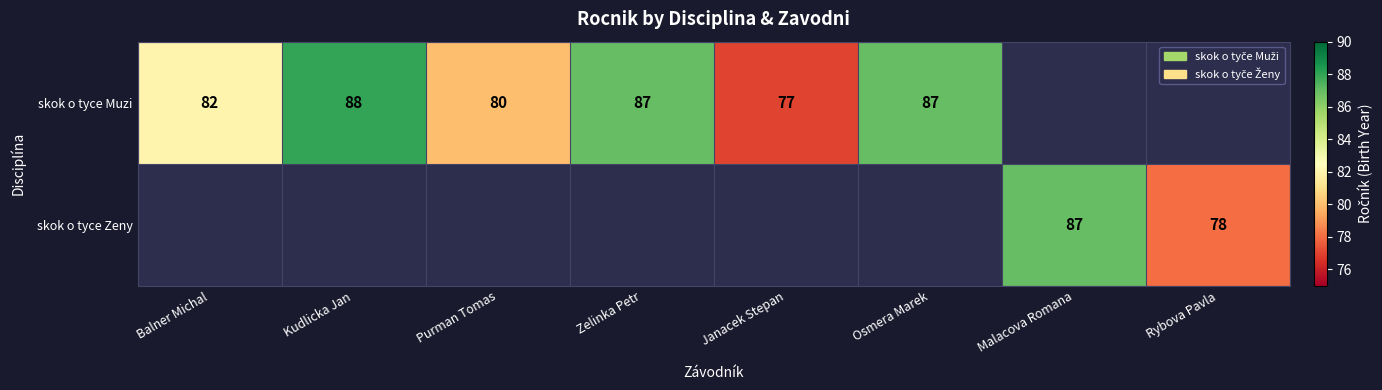

True or false: skok o tyce Muzi has a value of 88 at Kudlicka Jan.

True